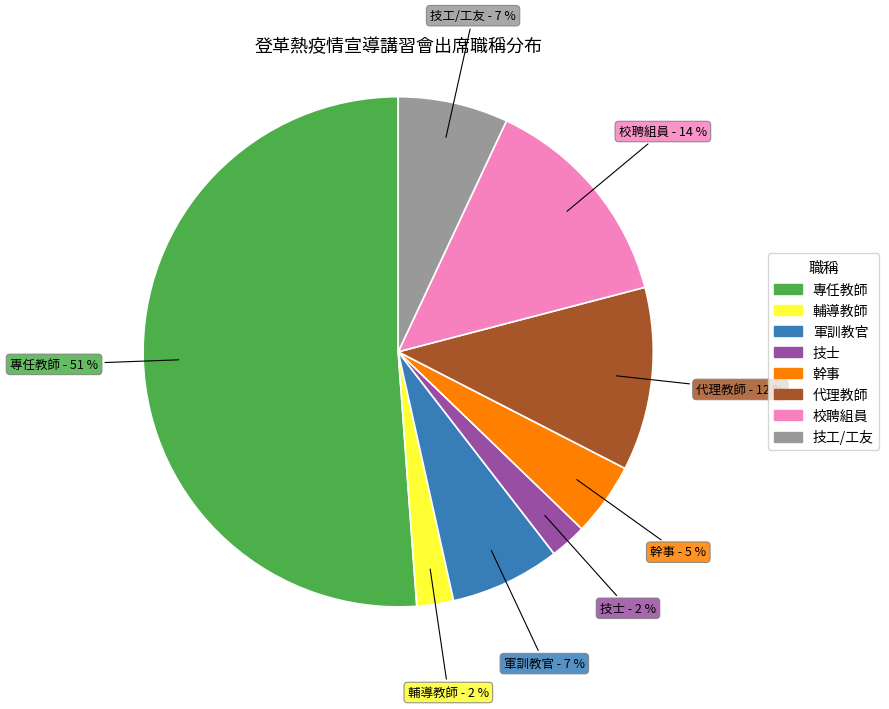

Count the number of slices in the pie.

8